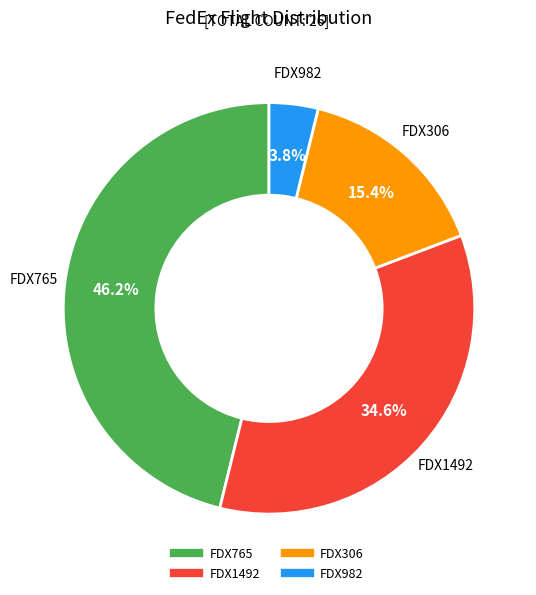

To the nearest percent, what is the combined percentage of FDX1492 and FDX765?

81%